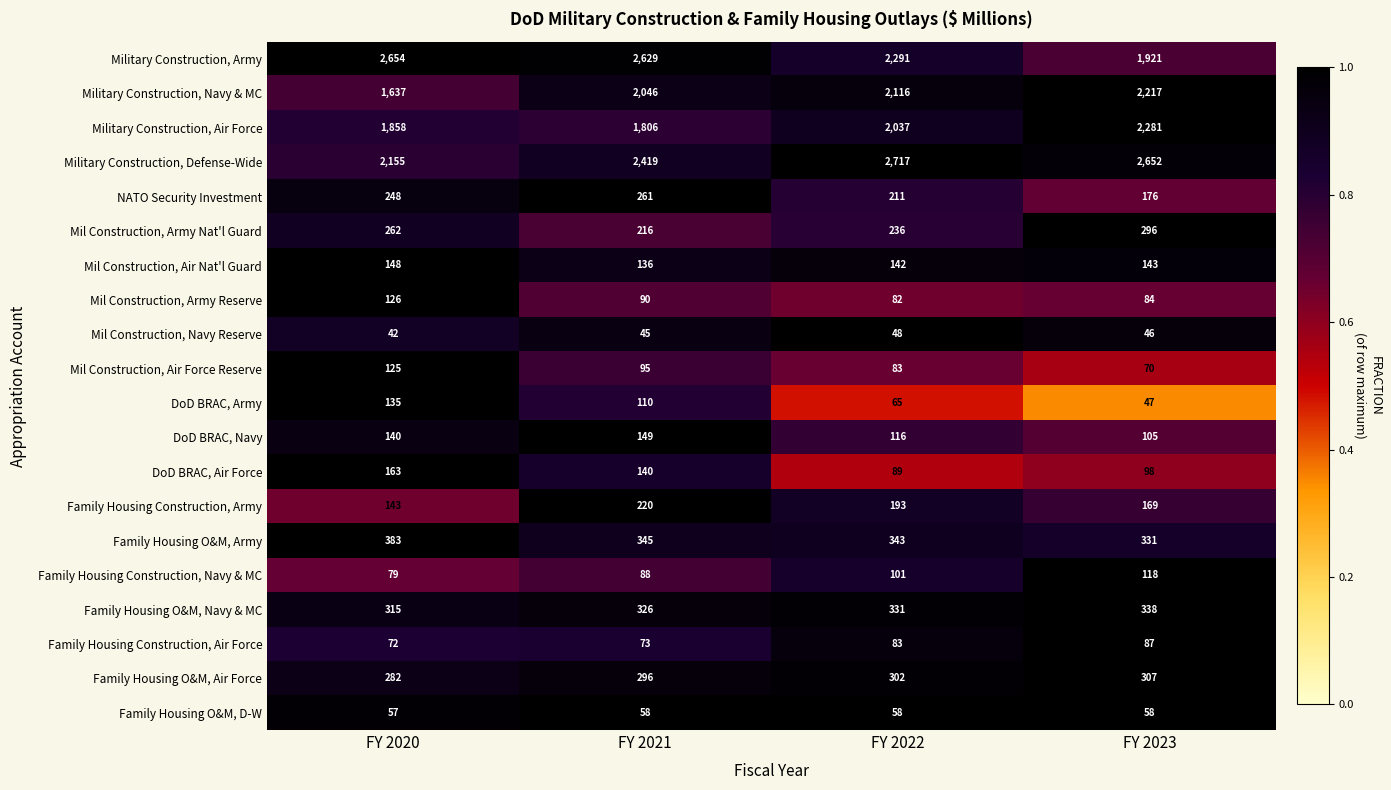

At which label does Mil Construction, Navy Reserve first exceed 46?

FY 2022